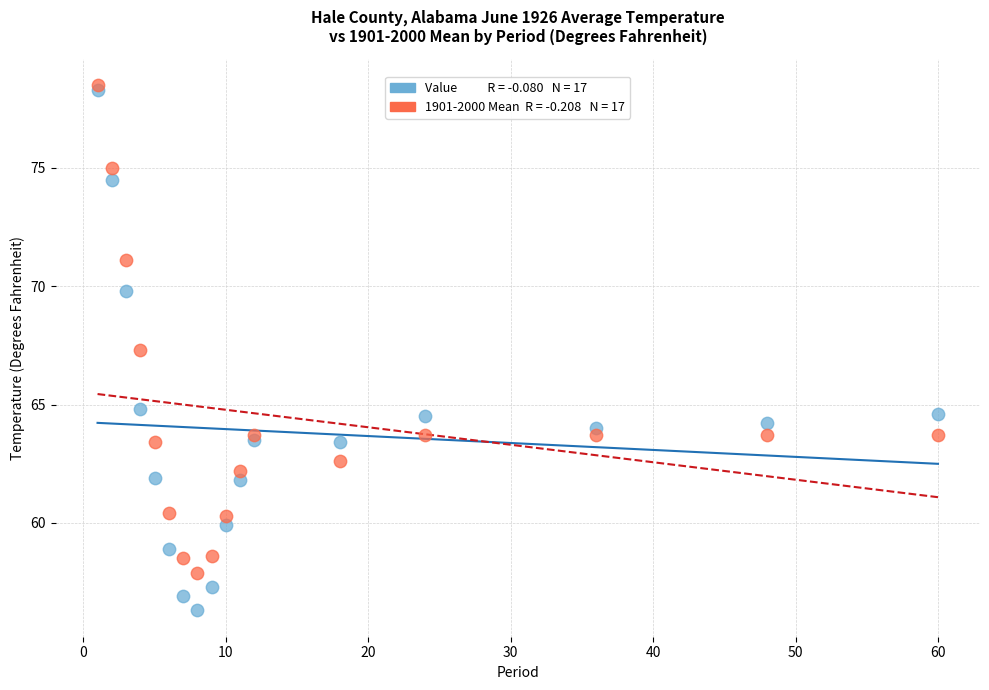

Across all series, what Y value is closest to 67?

67.3